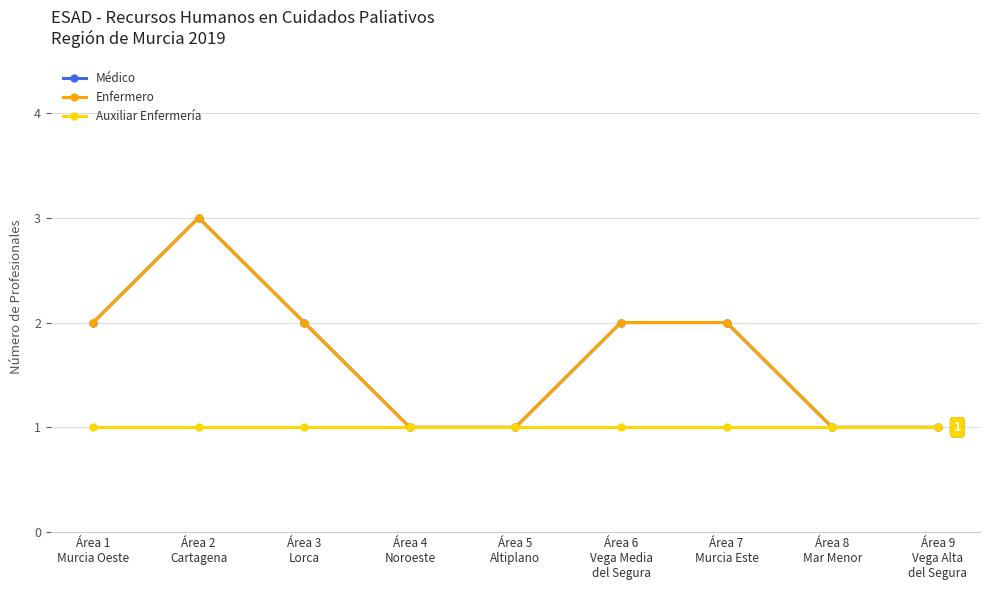

Is this an area chart (filled region under the line)?

No